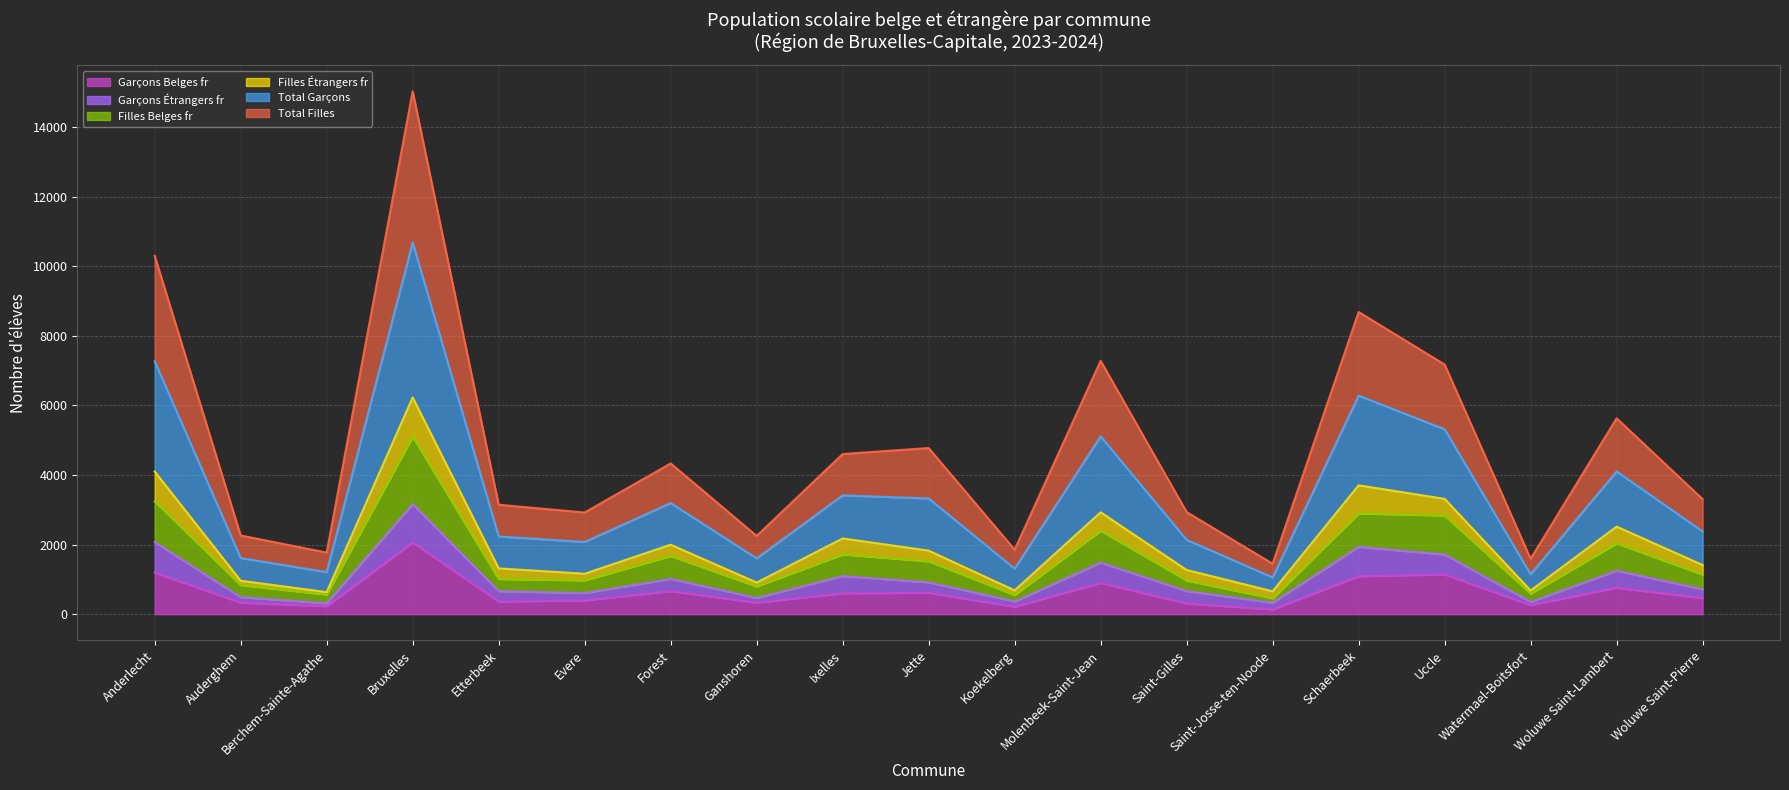

Which category has the highest value in the Garçons Belges fr series?

Bruxelles